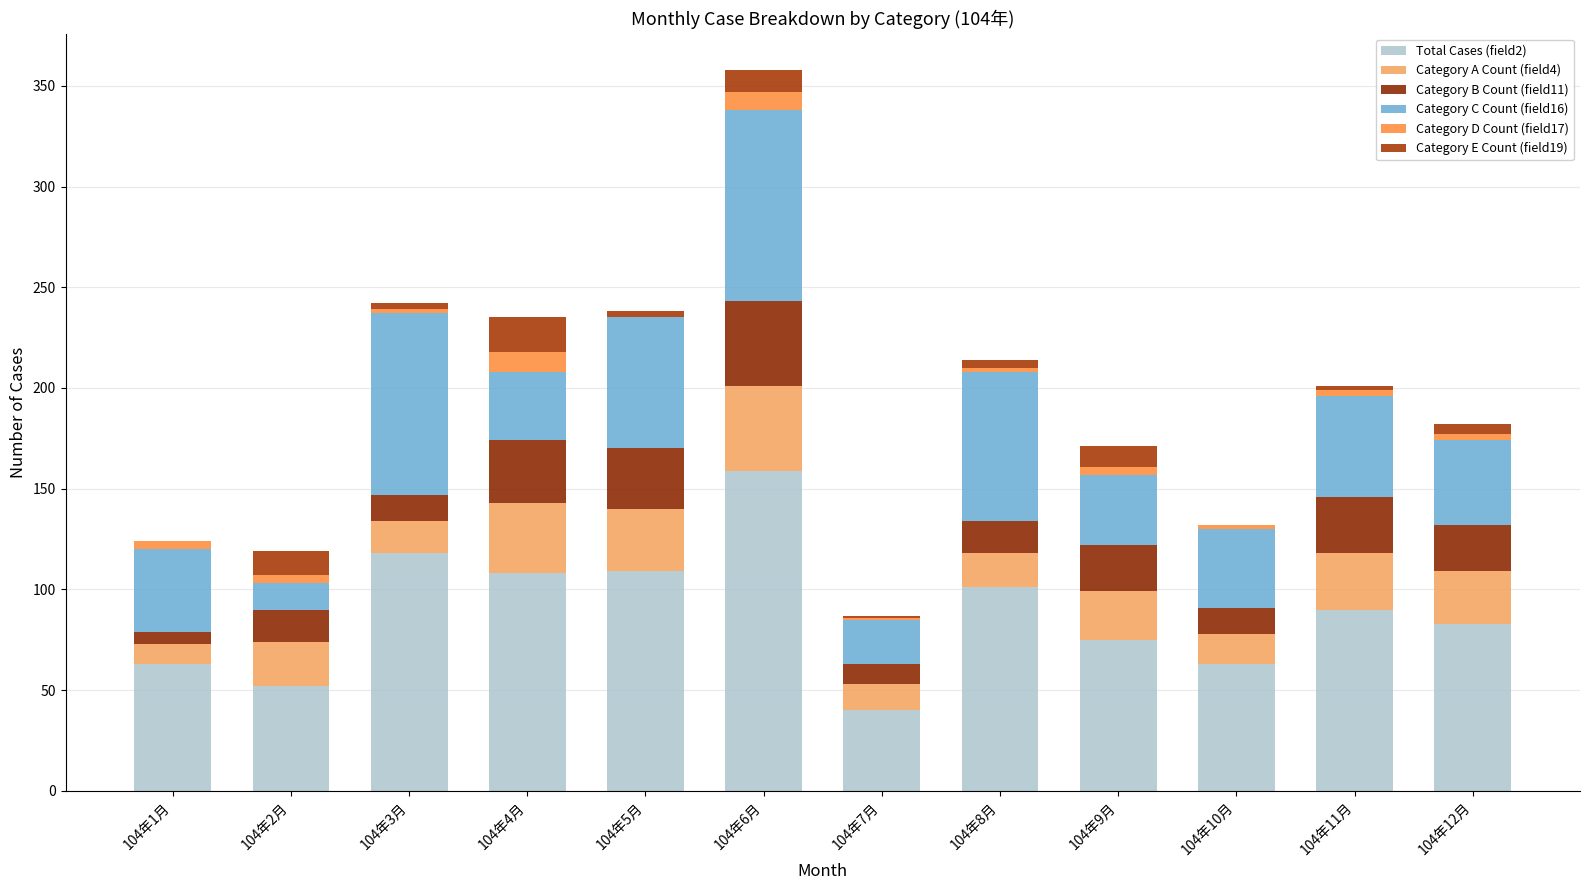

Rank the series at 104年5月 from lowest to highest value.

Category D Count (field17), Category E Count (field19), Category B Count (field11), Category A Count (field4), Category C Count (field16), Total Cases (field2)